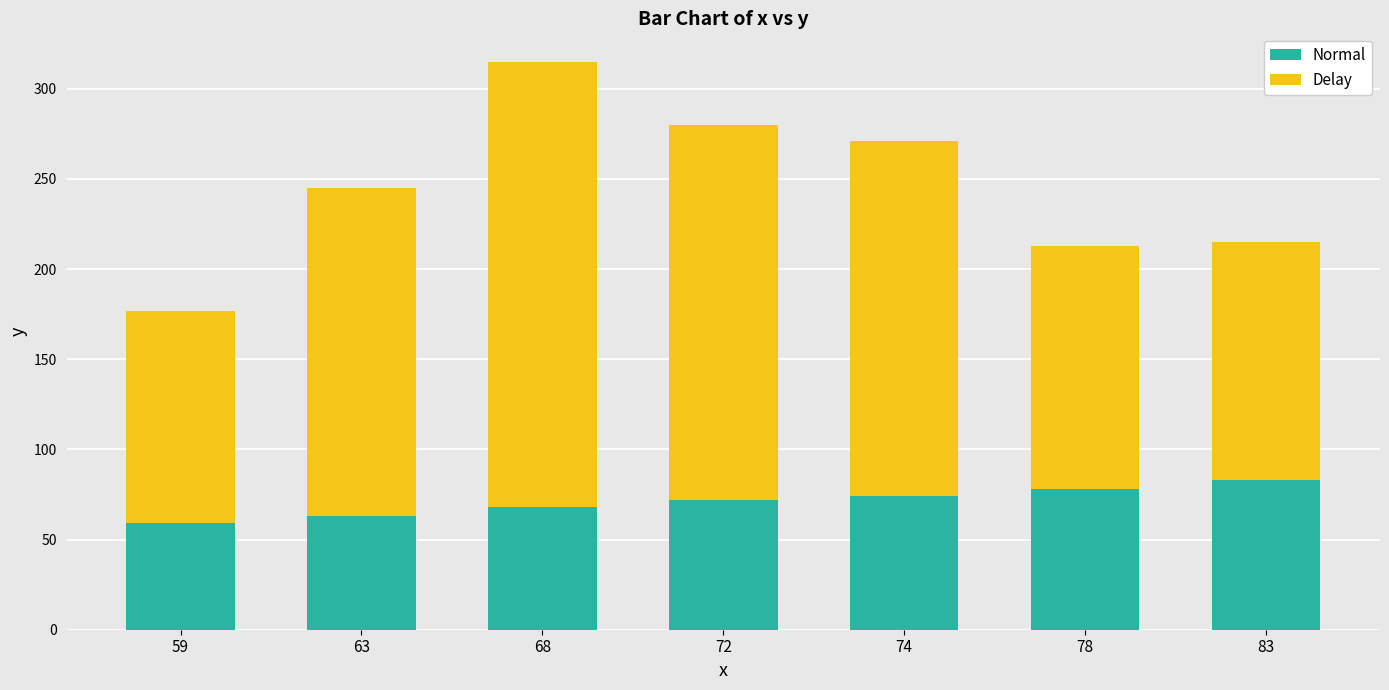

What is the sum of all Normal values?

497